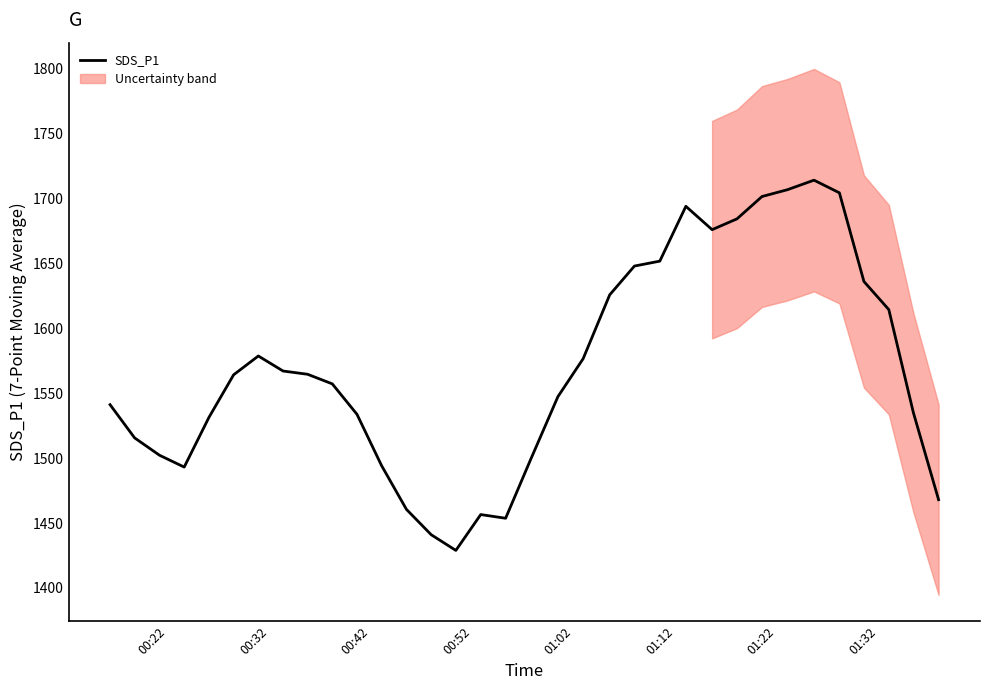

What is the highest value of the SDS_P1 series?

1714.3